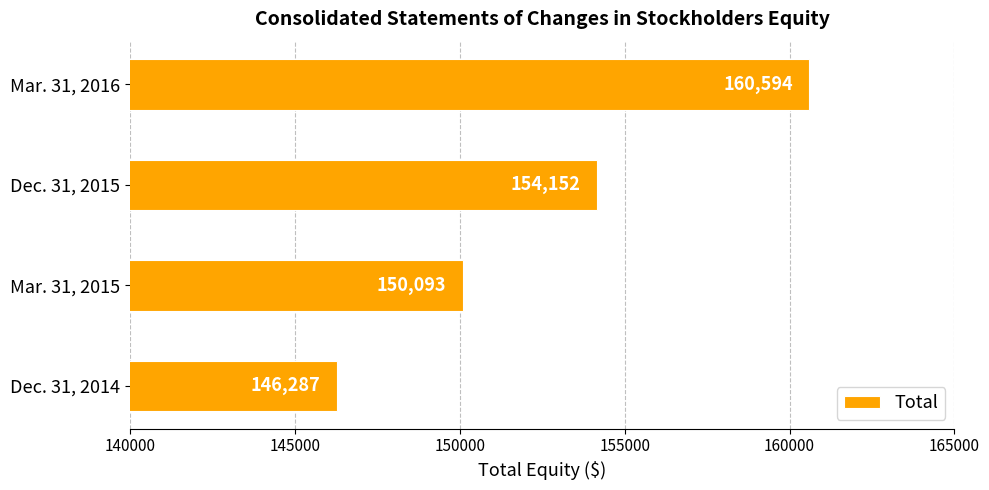

How many bars are there in total?

4